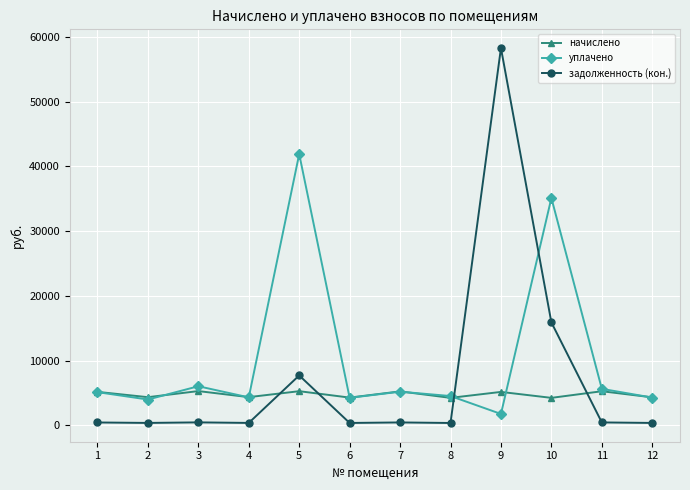

What is the total value across all series at 1?

10712.1